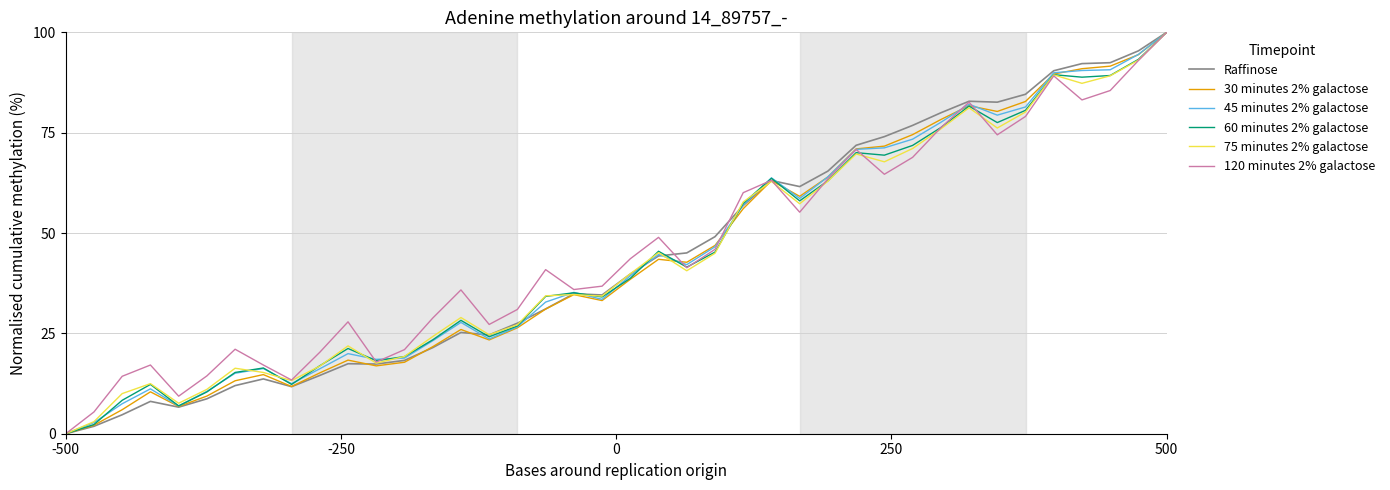

What is the maximum value for 45 minutes 2% galactose?

100.0